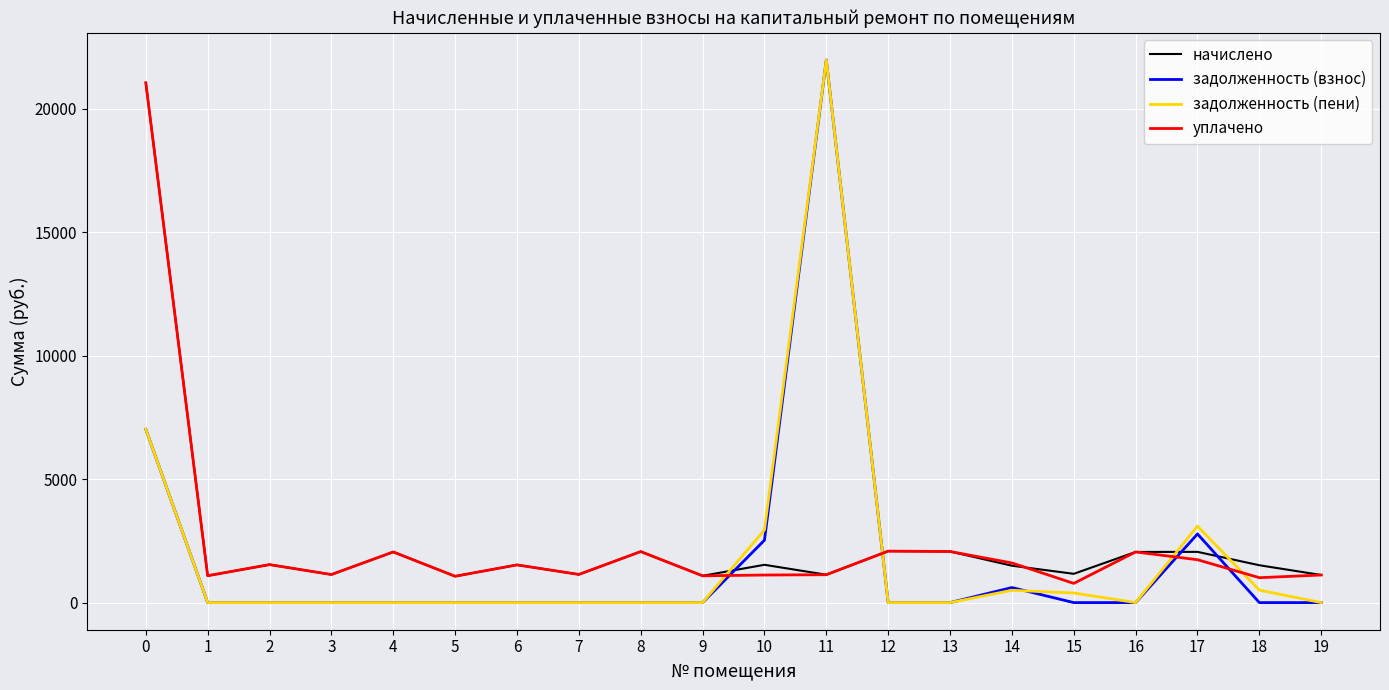

True or false: уплачено and задолженность (пени) intersect in this chart.

True